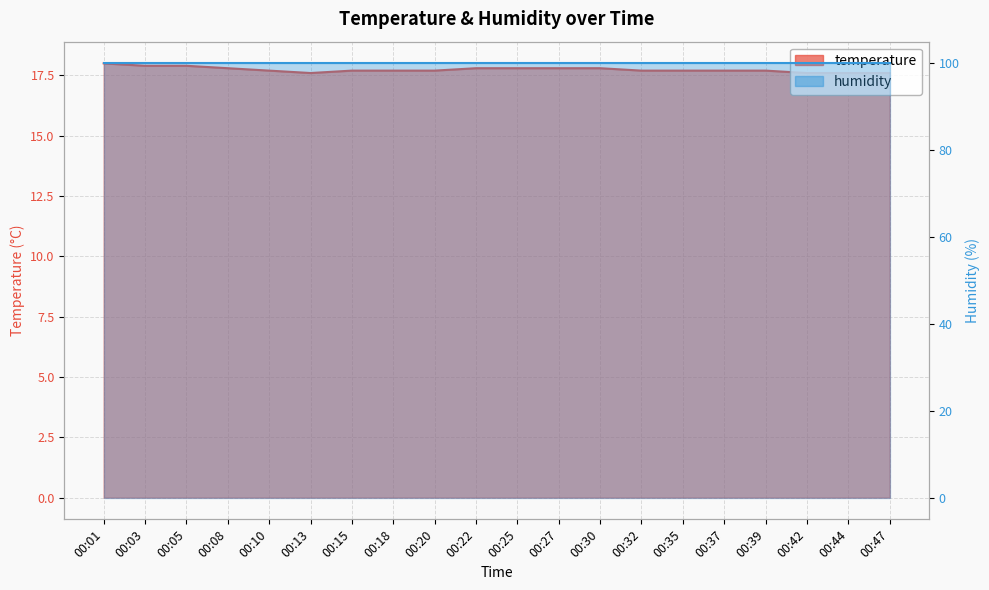

The value at 00:03 is 17.9. True or false?

True